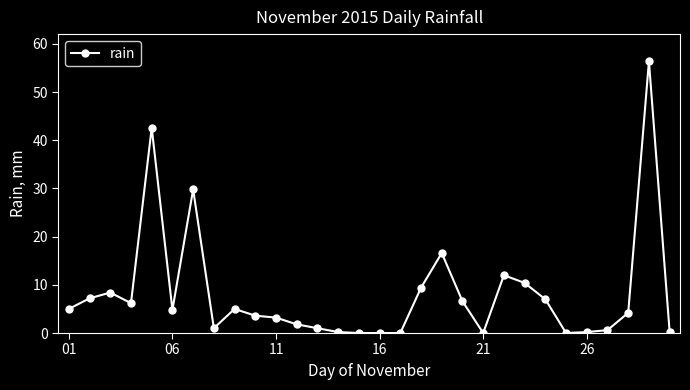

What is the greatest value displayed?

56.4